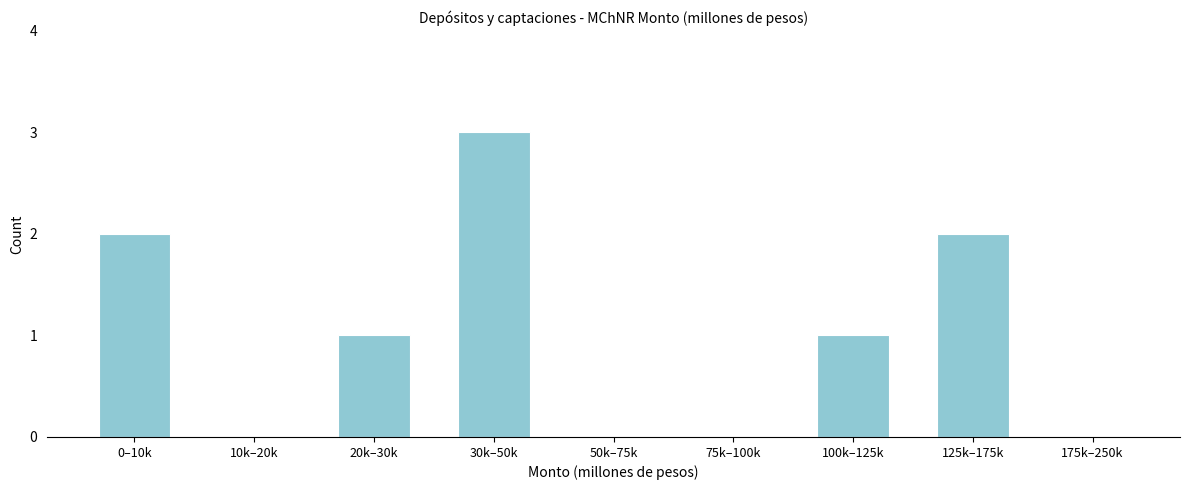

Reading right to left, transcribe all the data shown in this chart.

175k–250k=0	125k–175k=2	100k–125k=1	75k–100k=0	50k–75k=0	30k–50k=3	20k–30k=1	10k–20k=0	0–10k=2